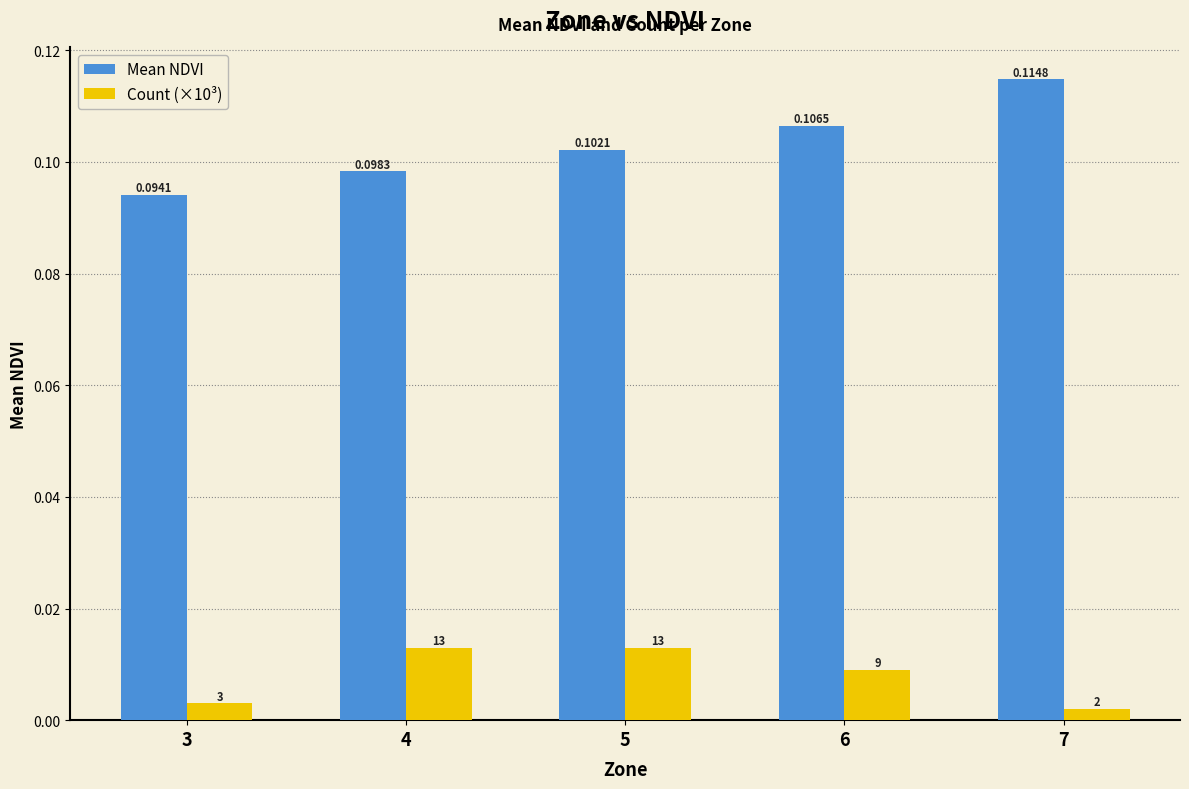

What are all the series names shown in the legend?

Mean NDVI, Count (×10³)